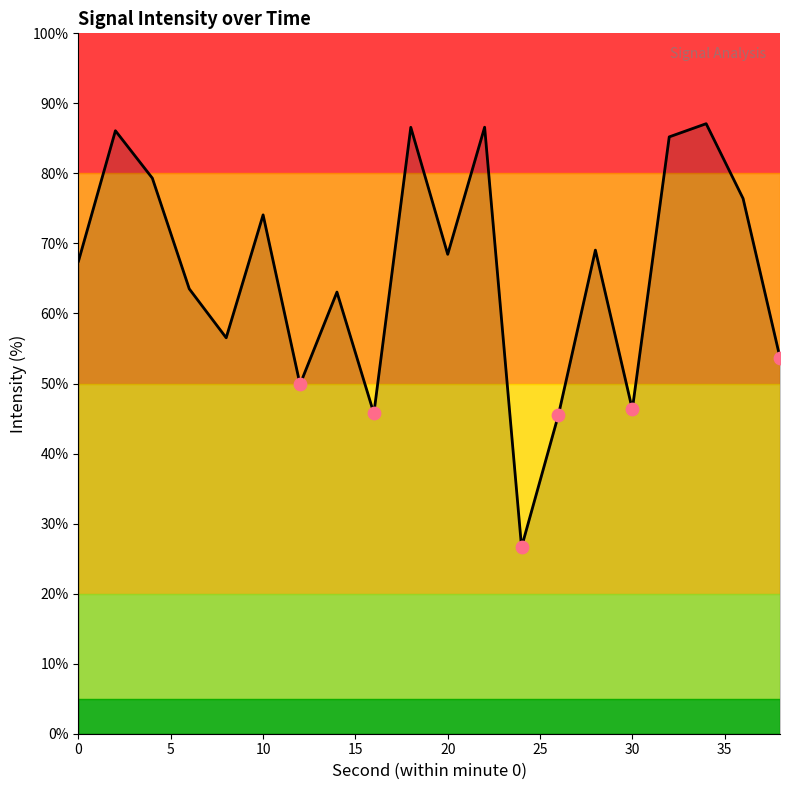

What is the difference between the maximum and minimum values?

60.5